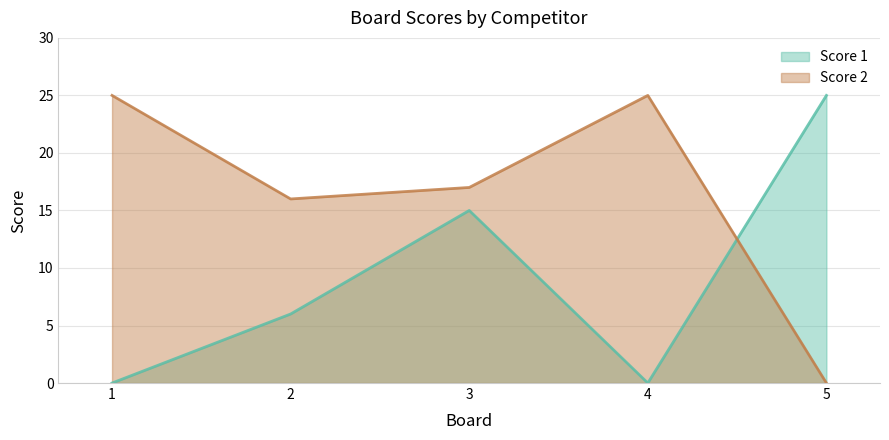

Rank the categories by Score 2 value from highest to lowest.

1, 4, 3, 2, 5